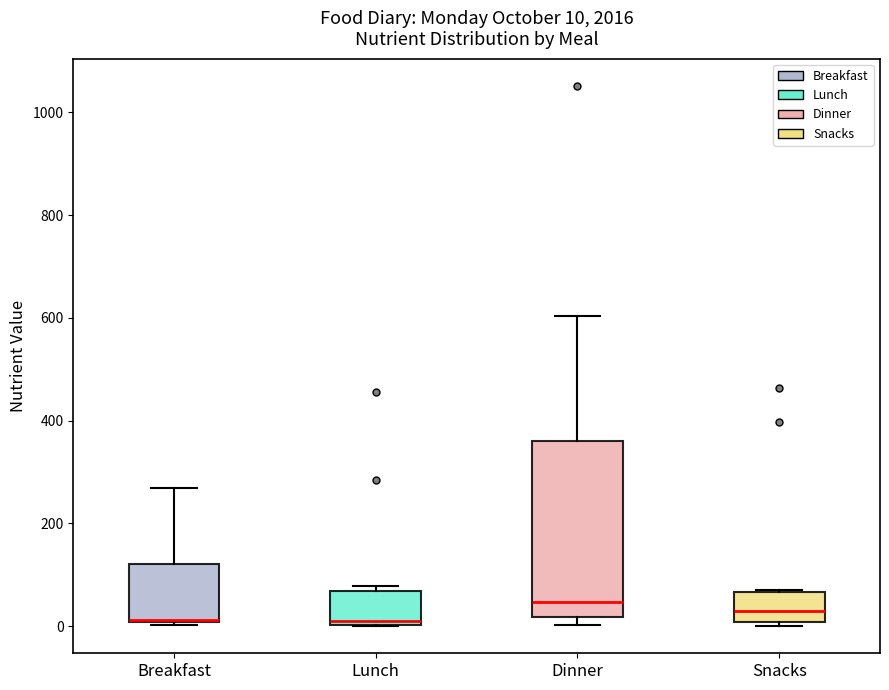

Comparing the boxes themselves (not the whiskers), which one is the tallest?

Dinner